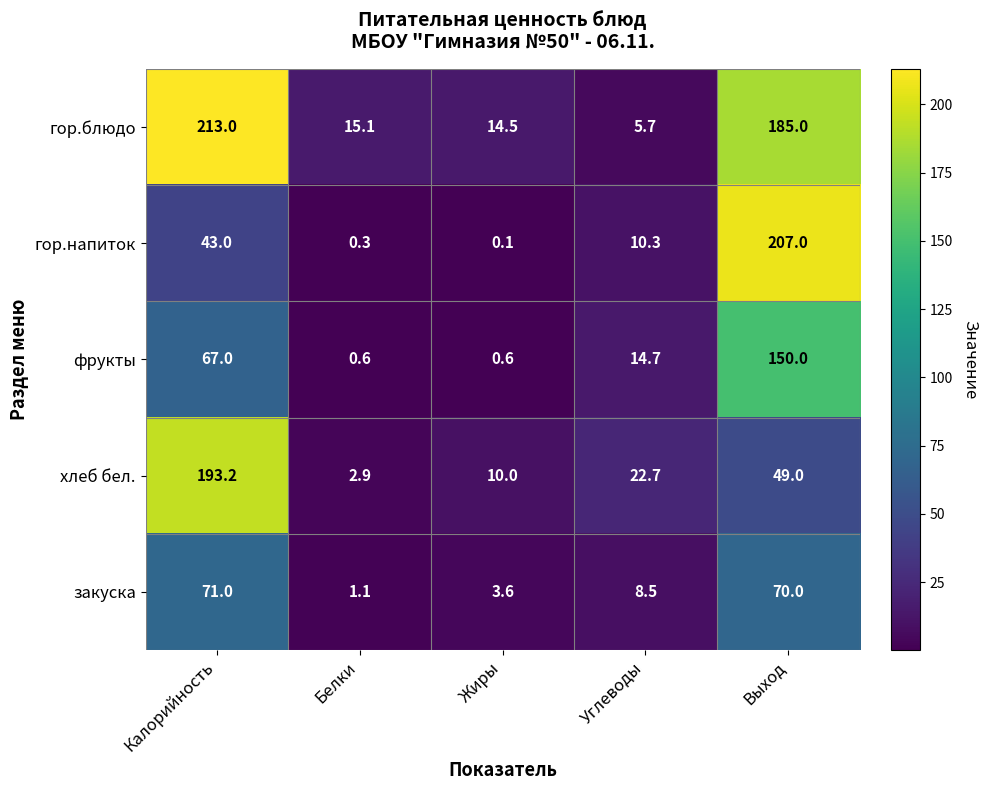

The фрукты series shows 0.6 at Белки. True or false?

True